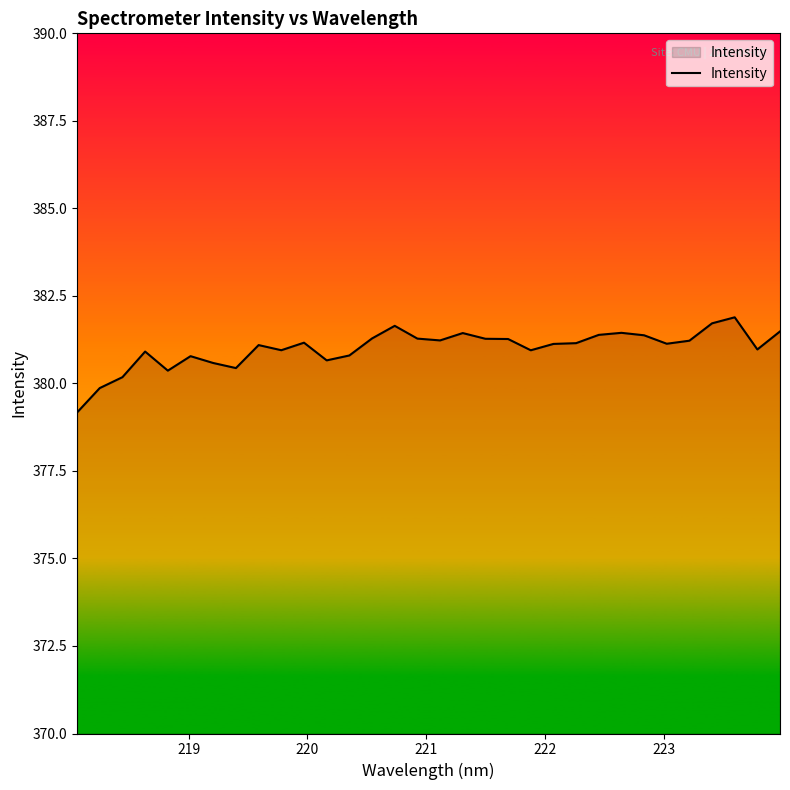

How many distinct data groups are displayed?

1